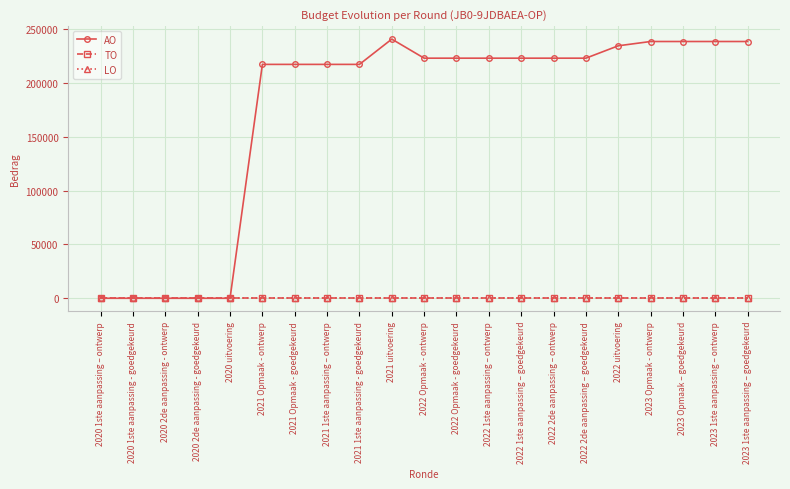

True or false: AO and LO intersect in this chart.

False